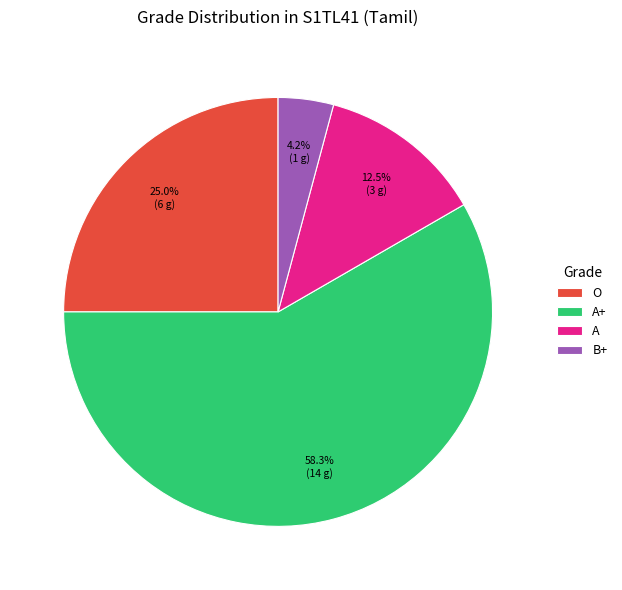

Is there any slice that represents more than half of the pie?

Yes